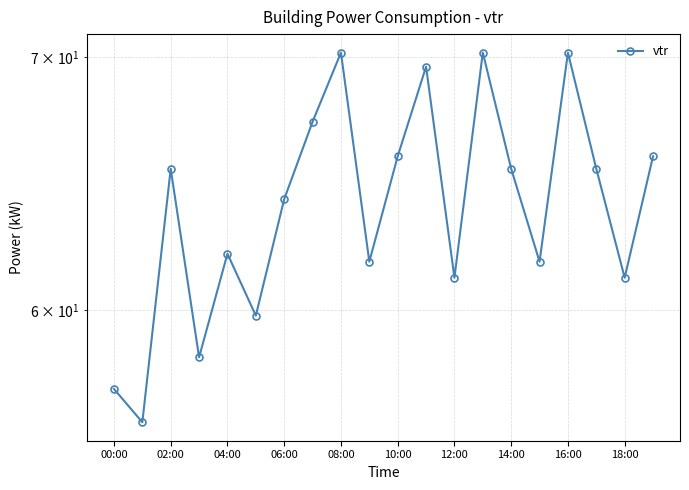

True or false: the data shows 65.4 at 17.

True